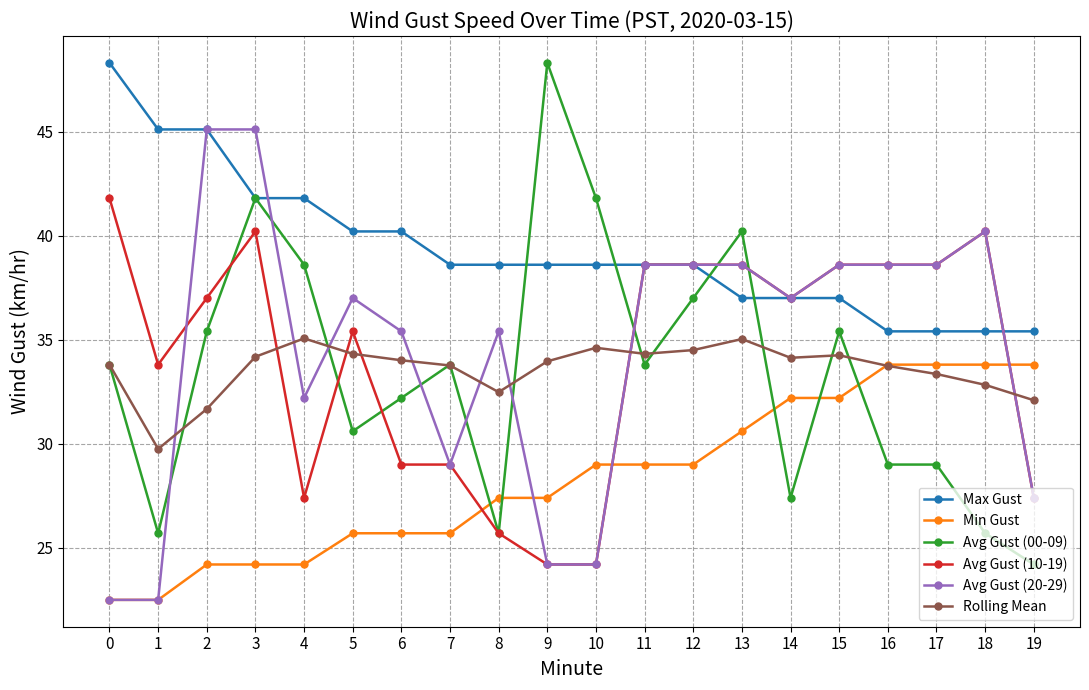

How many series are shown in this chart?

6